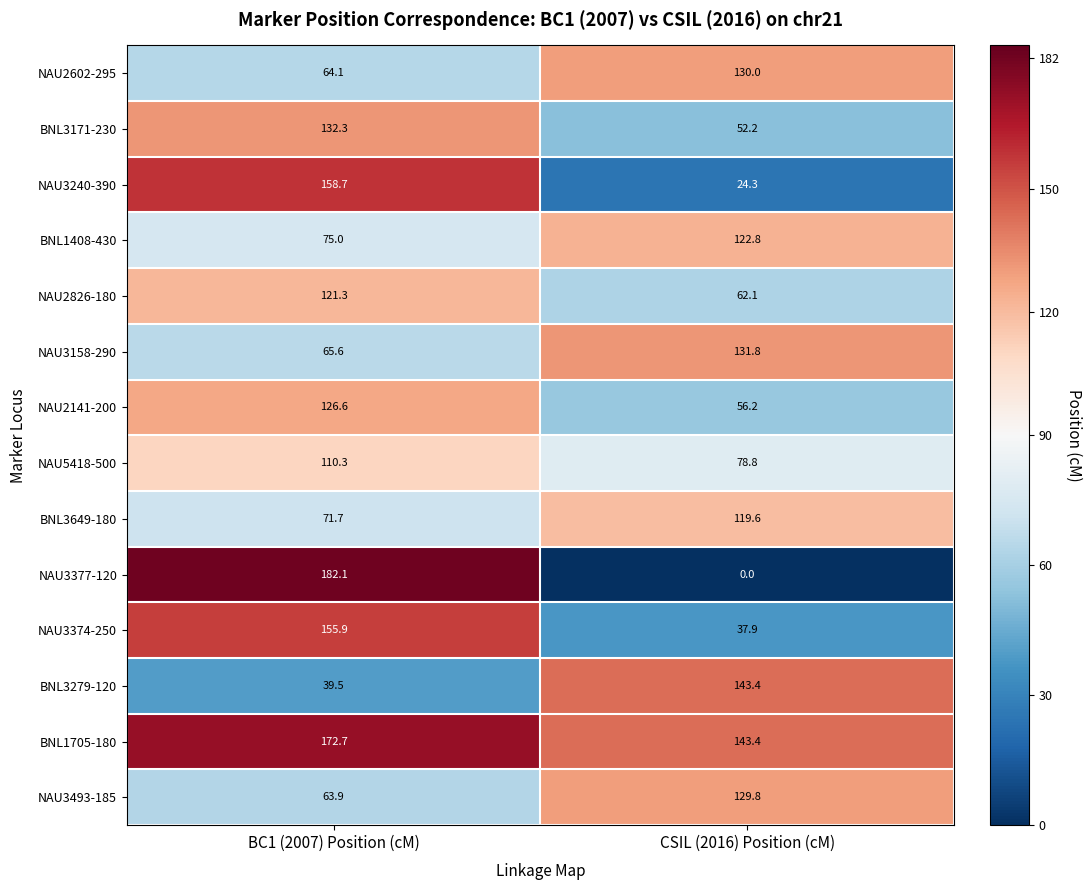

At which category is the sum across all series the highest?

BC1 (2007) Position (cM)